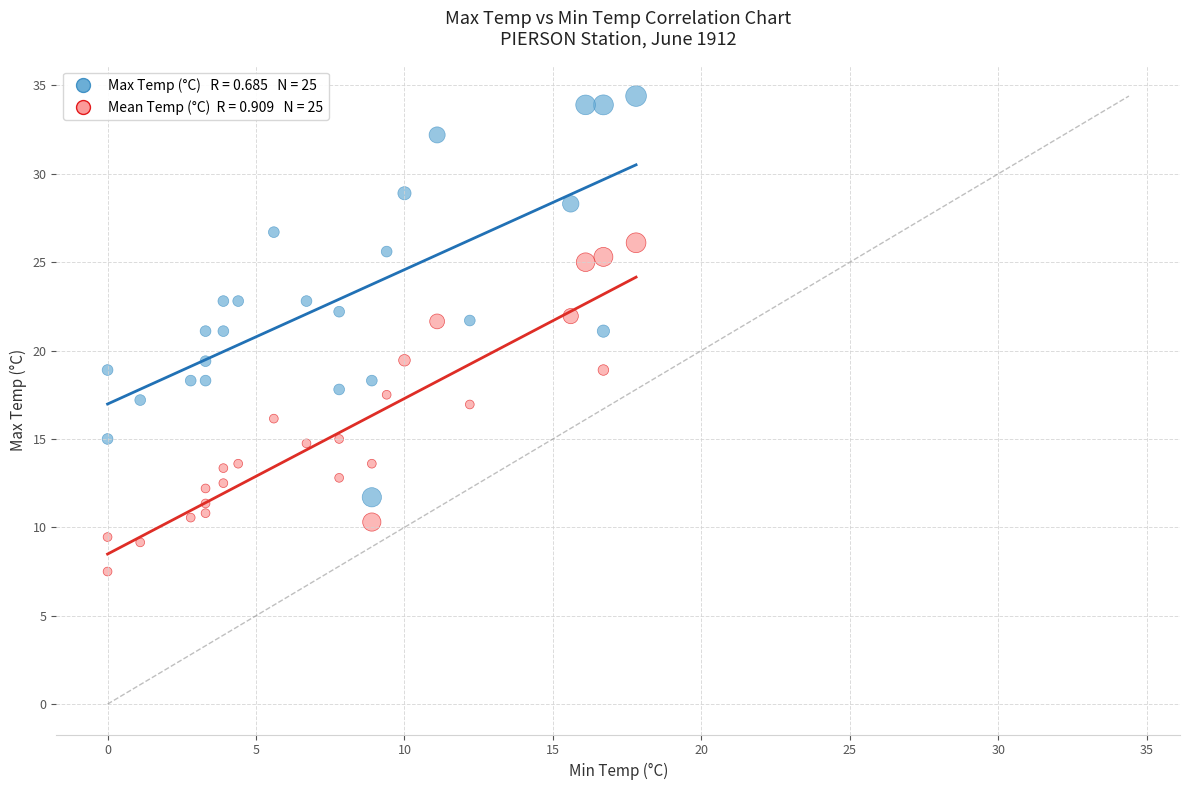

Across all data points, what is the range of Y values (max minus min)?

26.9